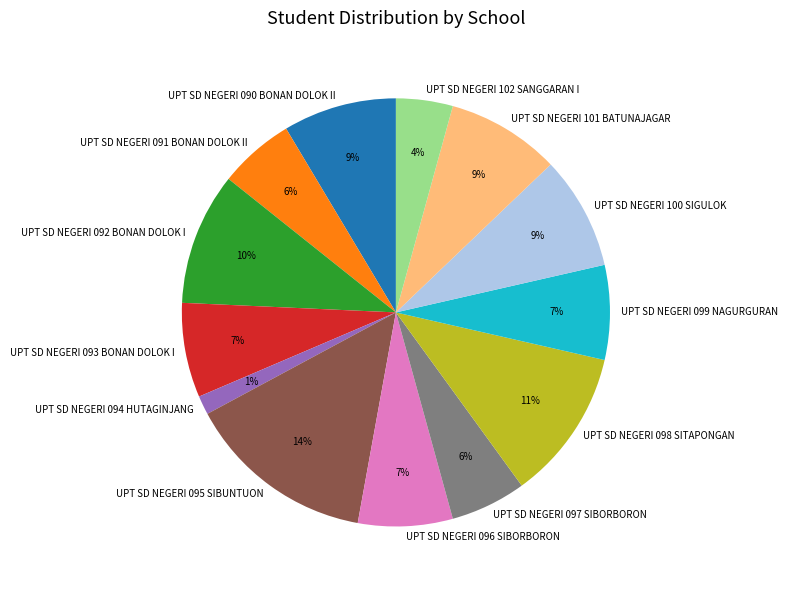

Which slice is the smallest?

UPT SD NEGERI 094 HUTAGINJANG